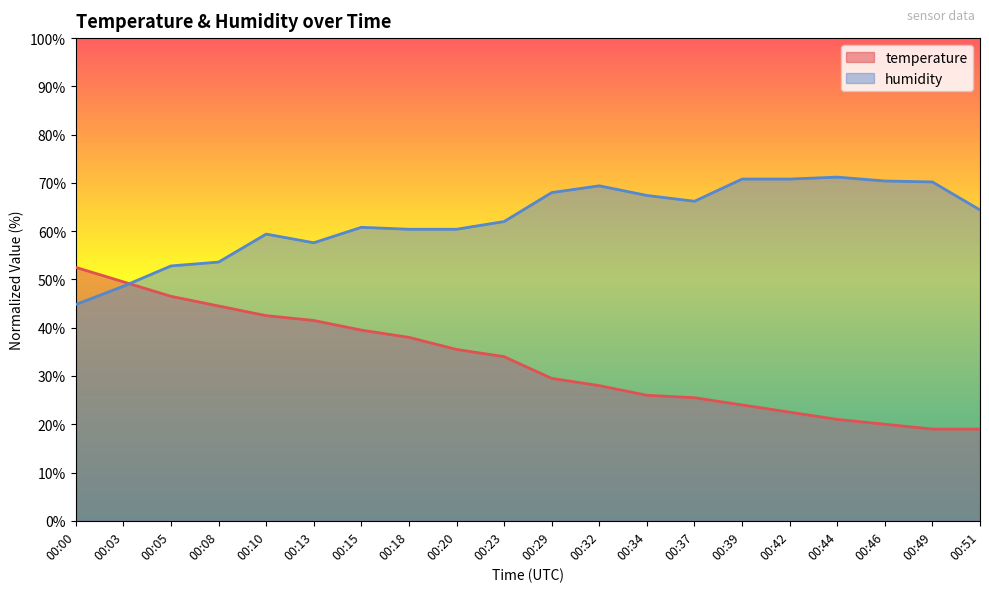

Is the value of temperature at 00:32 greater than the value of humidity at 00:37?

No